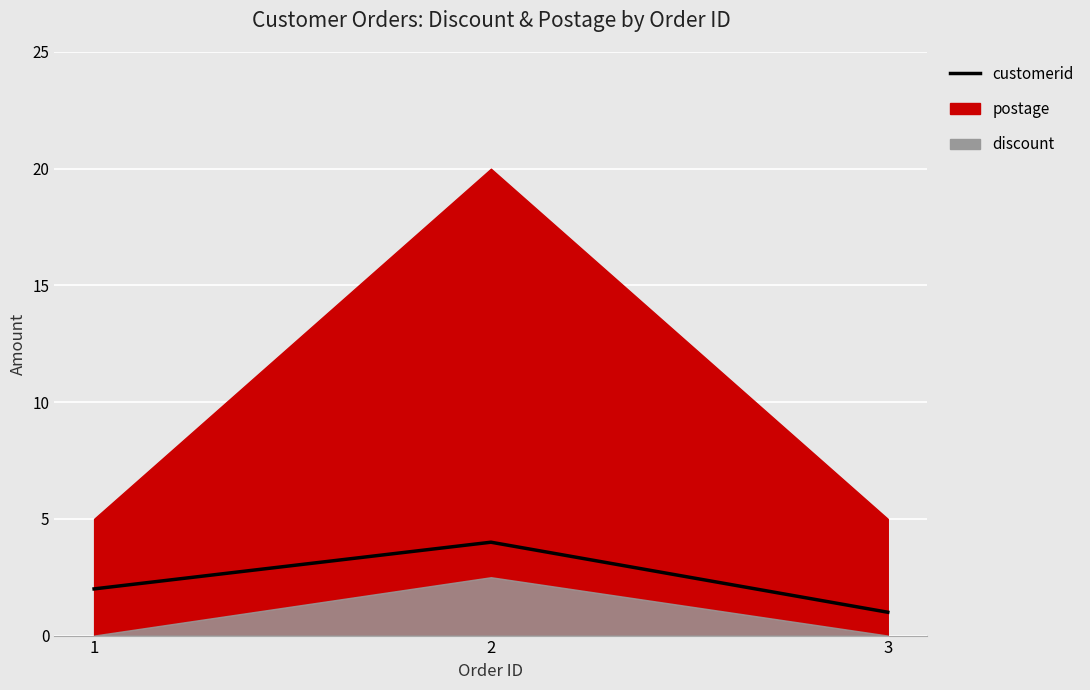

Which label corresponds to the smallest value in the chart?

3